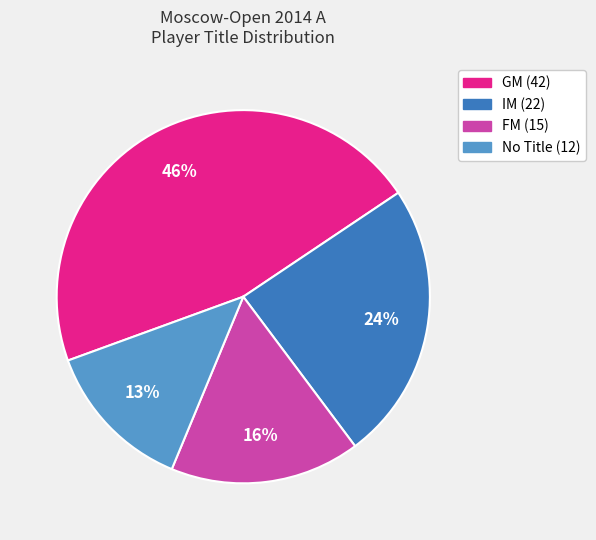

Does any single category account for the majority?

No